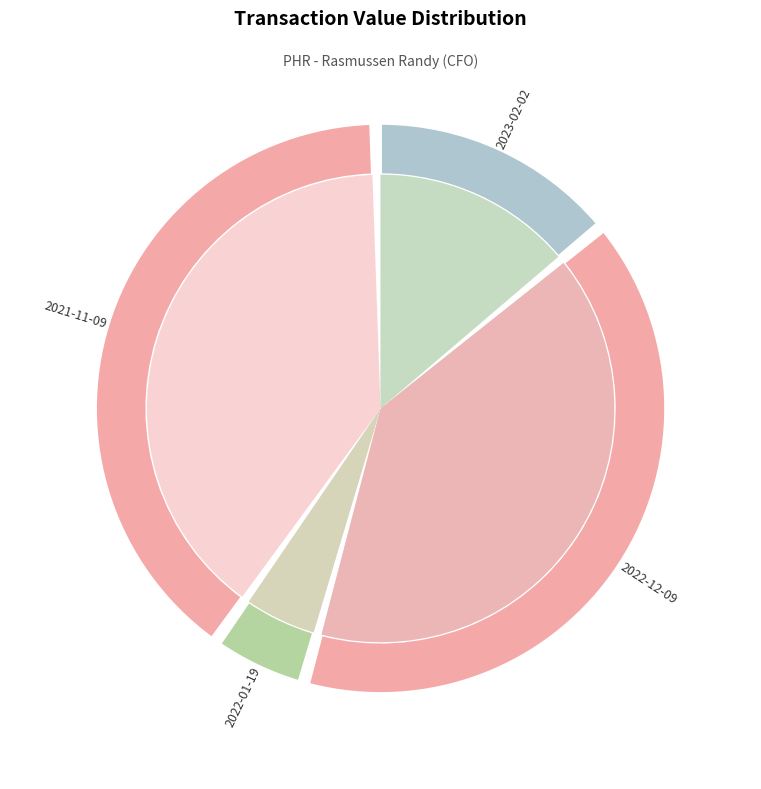

How much of the chart is everything except 2023-02-02?

85.7%